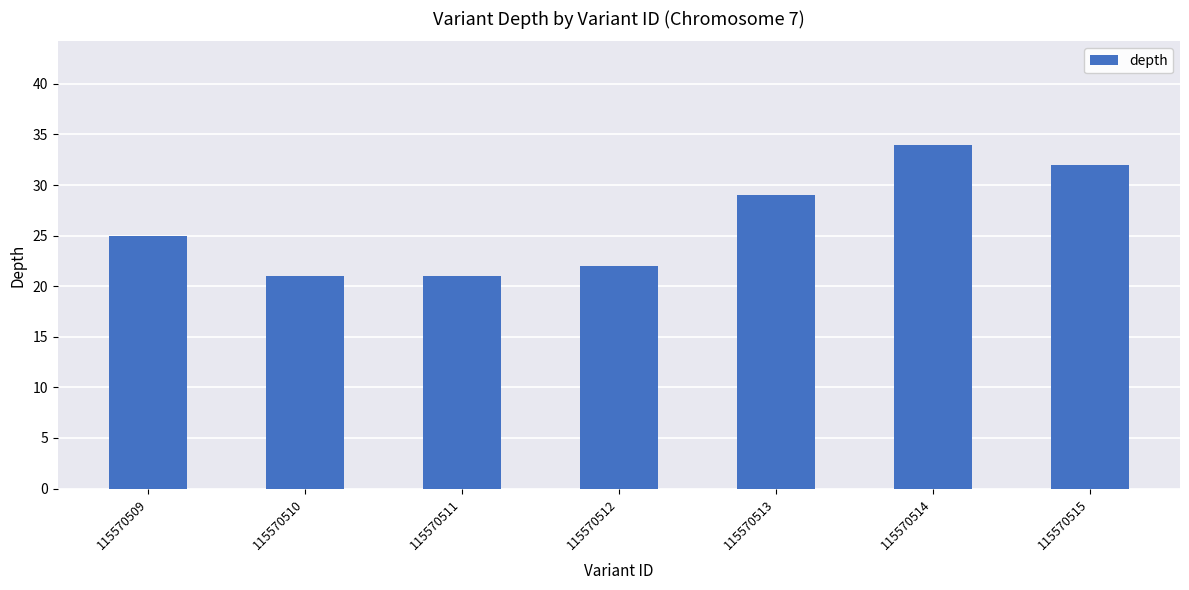

Between 115570512 and 115570510, which is larger?

115570512